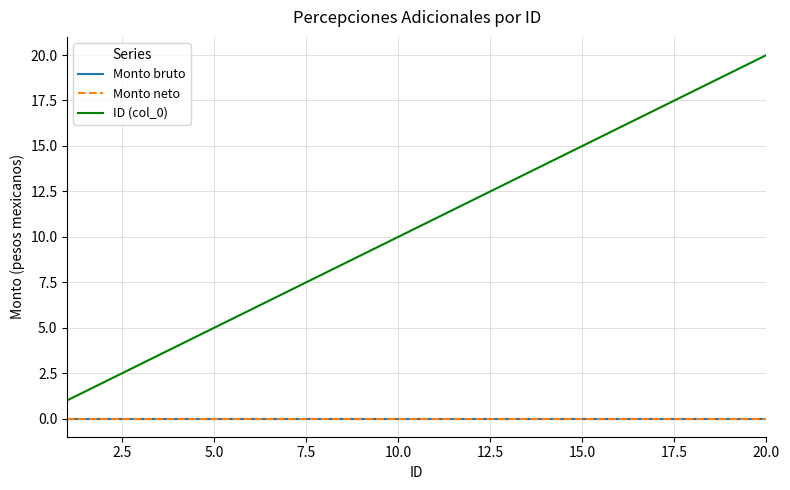

Which series has the largest total across all categories?

ID (col_0)